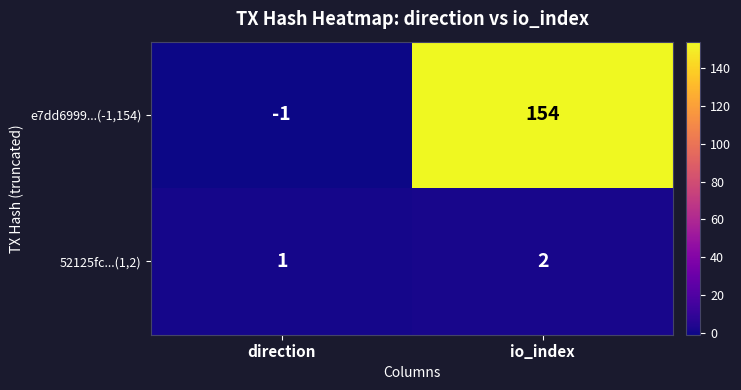

At direction, list the series in order from largest to smallest.

52125fc...(1,2), e7dd6999...(-1,154)